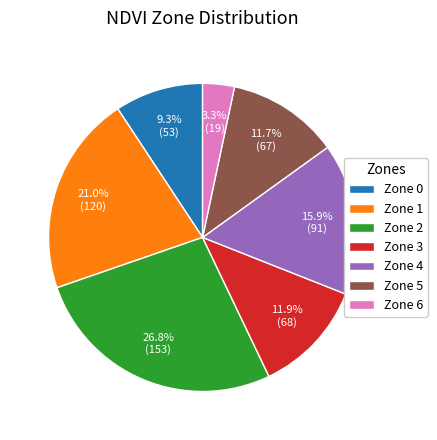

How much of the chart is everything except Zone 5?

88.3%